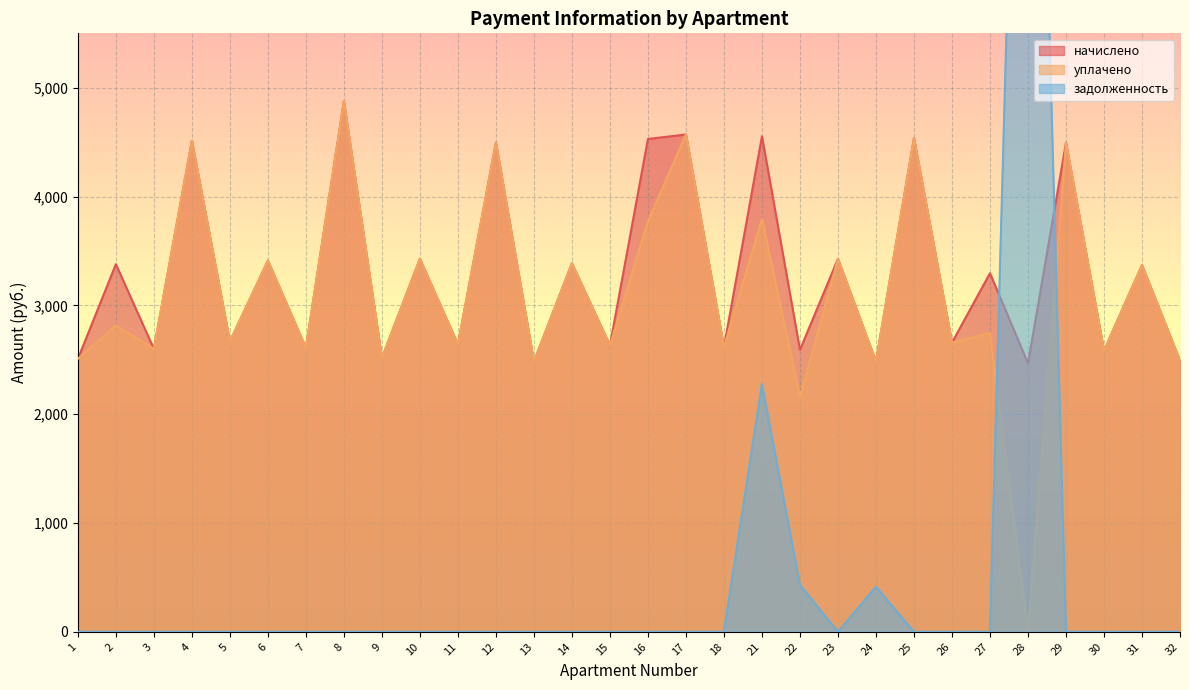

What is the difference between the maximum and minimum values in the задолженность series?

12712.8